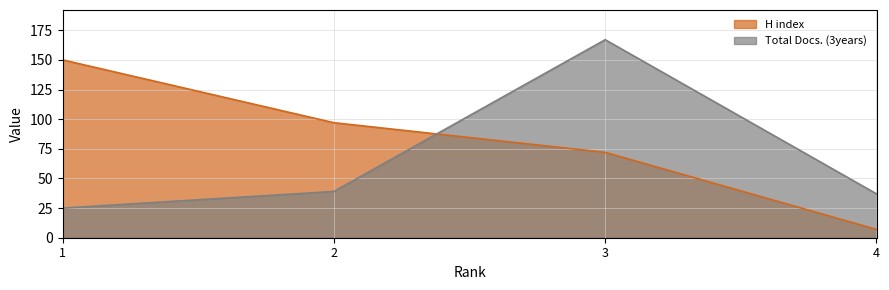

How many distinct data groups are displayed?

2